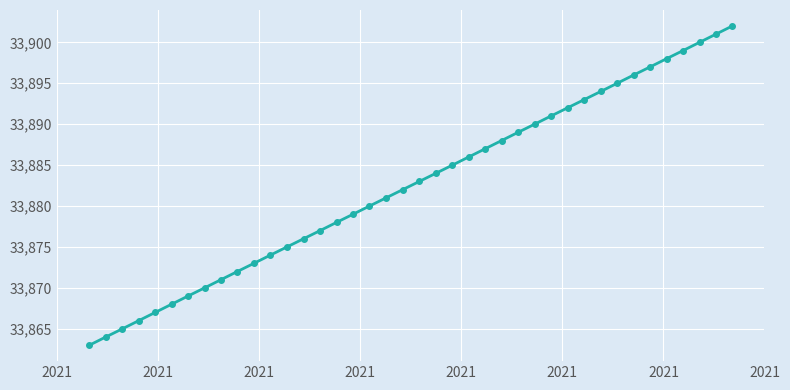

What is the sum of all values?

1355300